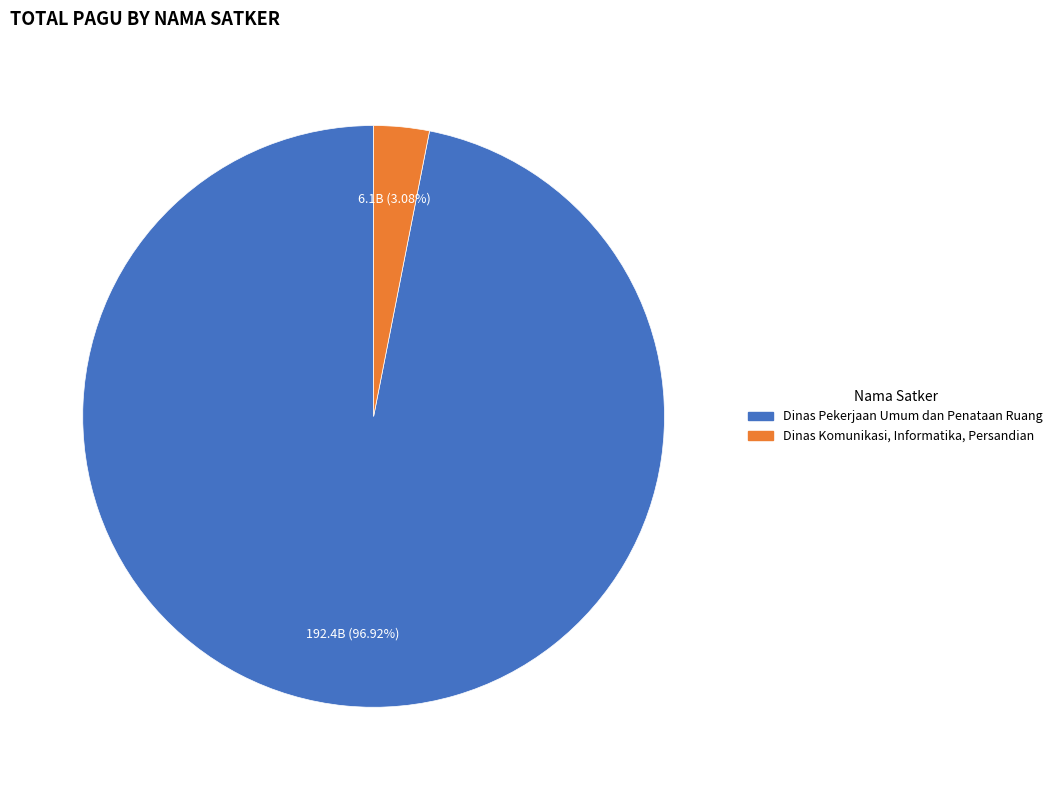

Does any single category account for the majority?

Yes